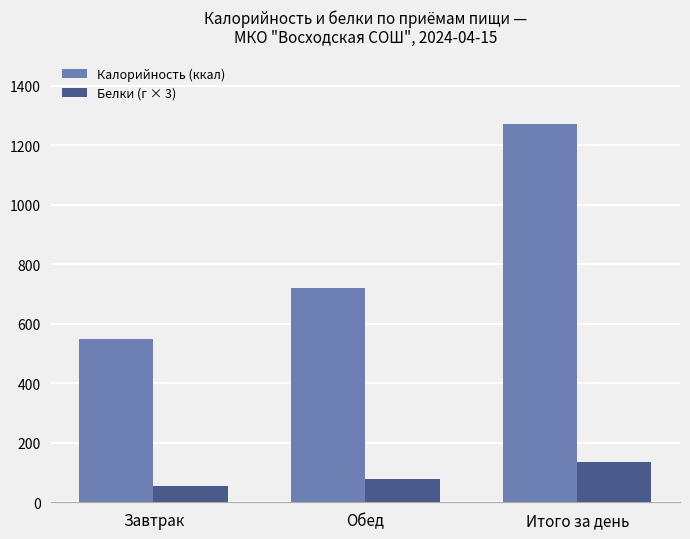

Which series changed the most between Завтрак and Итого за день?

Калорийность (ккал)